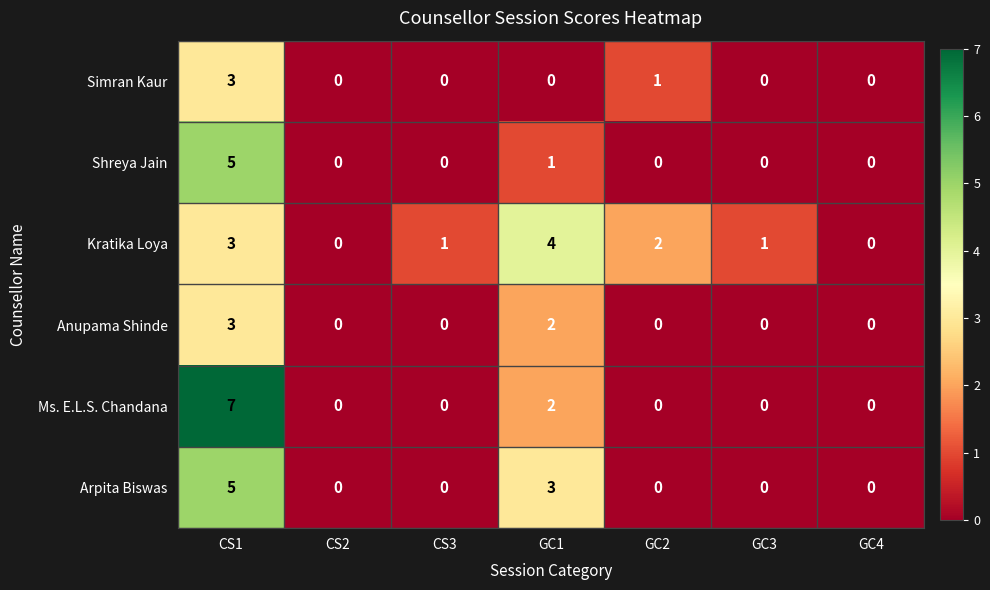

What is the difference between the maximum and minimum values in the Shreya Jain series?

5